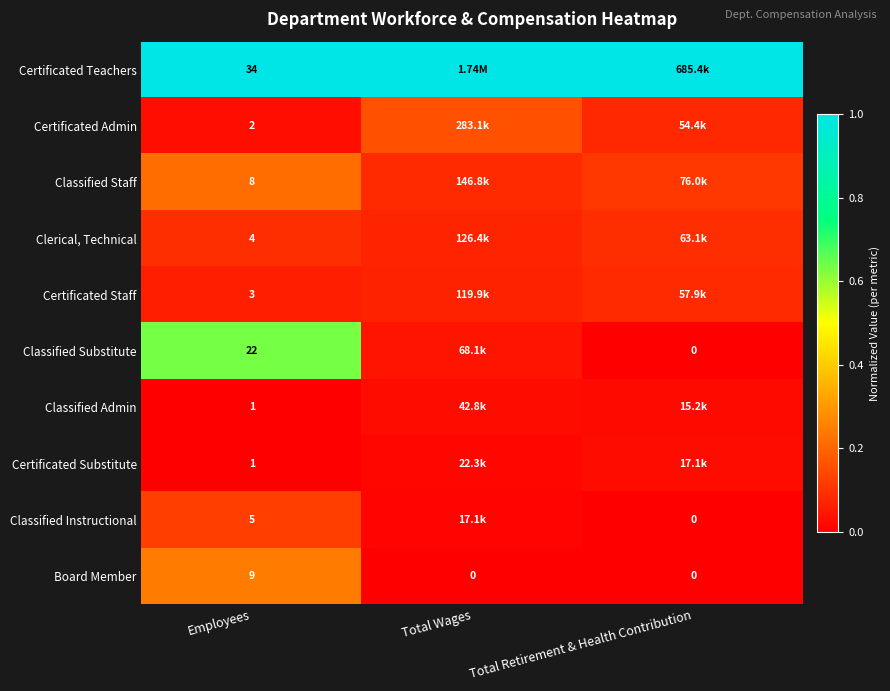

Is it true that Certificated Substitute equals -0.0 at Employees?

False